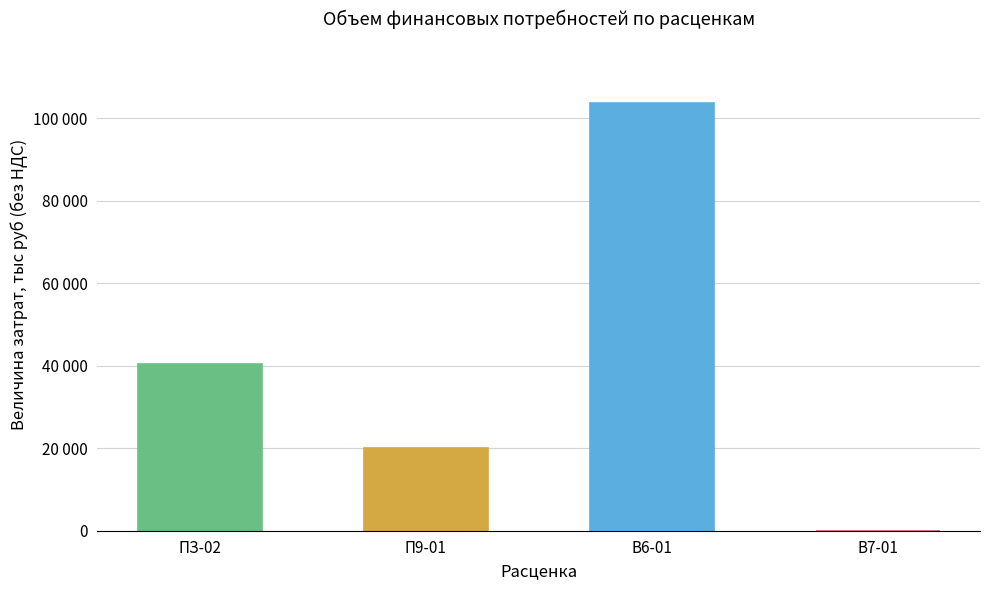

What is the average value?

41030.6